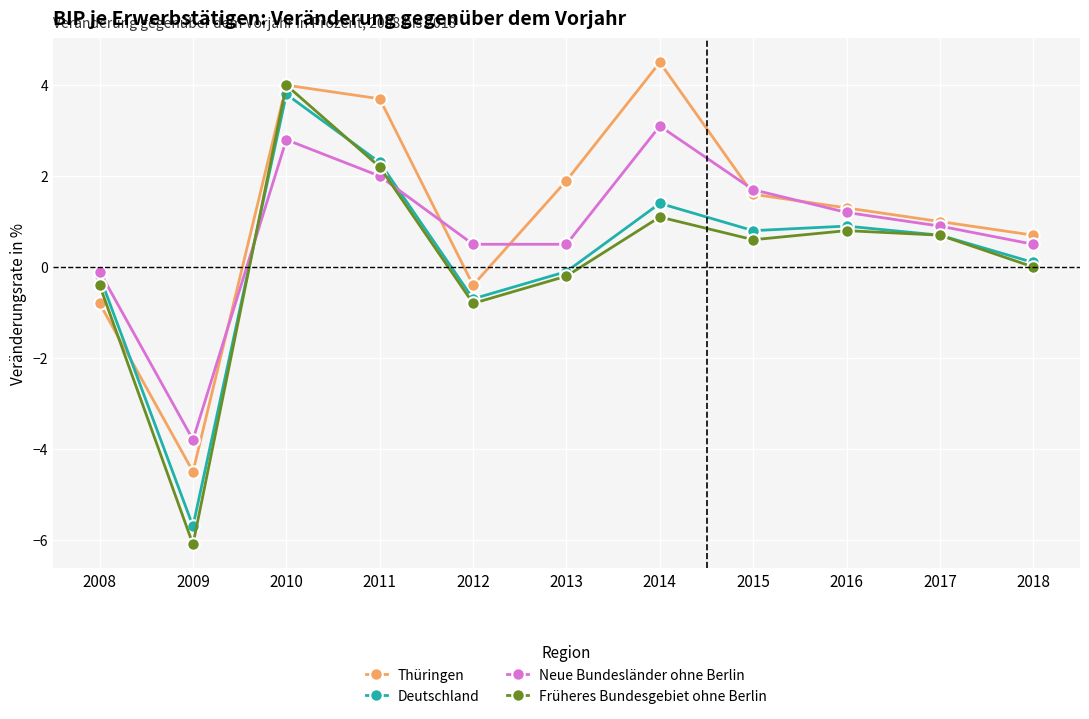

Reading left to right, transcribe all the data shown in this chart.

Thüringen: -0.8	-4.5	4.0	3.7	-0.4	1.9	4.5	1.6	1.3	1.0	0.7
Deutschland: -0.2	-5.7	3.8	2.3	-0.7	-0.1	1.4	0.8	0.9	0.7	0.1
Neue Bundesländer ohne Berlin: -0.1	-3.8	2.8	2.0	0.5	0.5	3.1	1.7	1.2	0.9	0.5
Früheres Bundesgebiet ohne Berlin: -0.4	-6.1	4.0	2.2	-0.8	-0.2	1.1	0.6	0.8	0.7	0.0